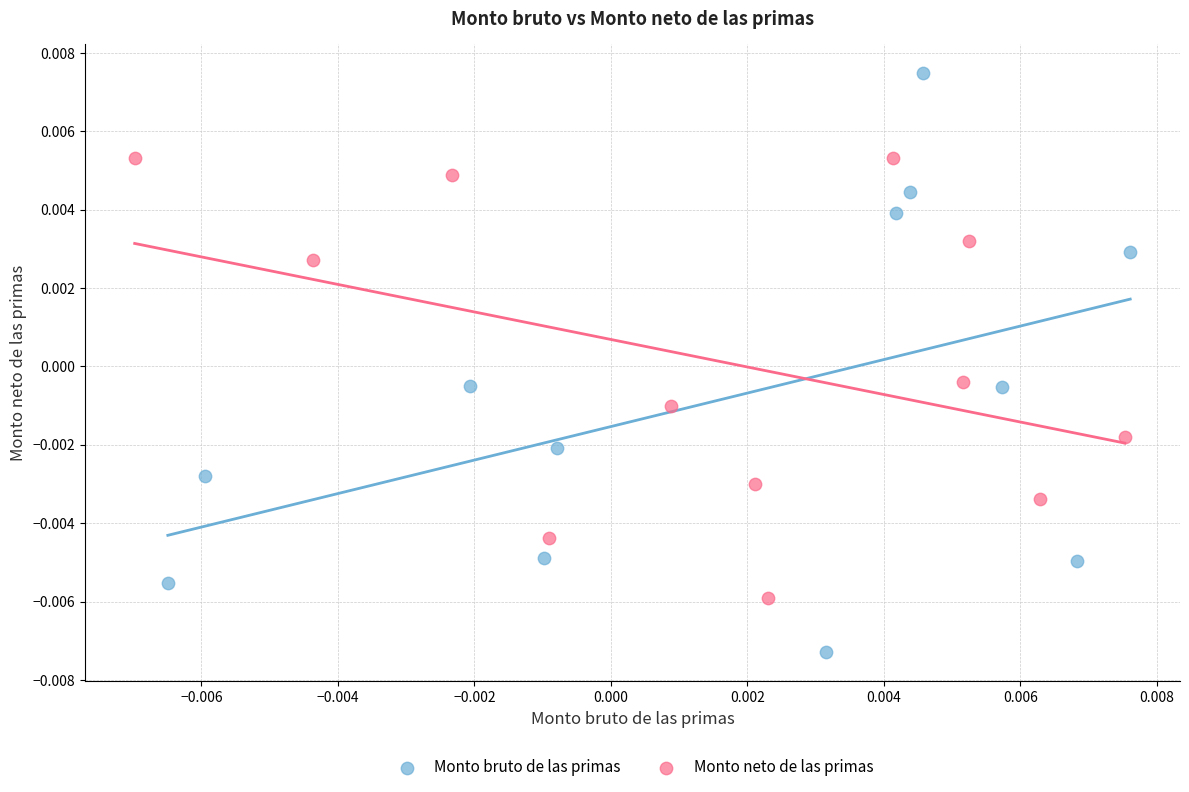

What are all the series names shown in the legend?

Monto bruto de las primas, Monto neto de las primas